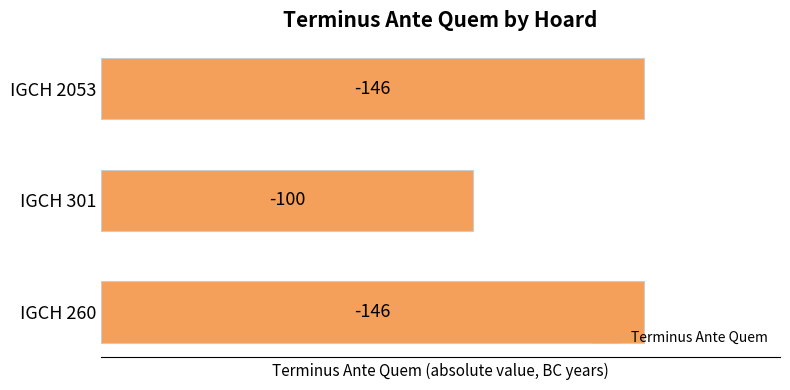

Are the bars horizontal?

Yes